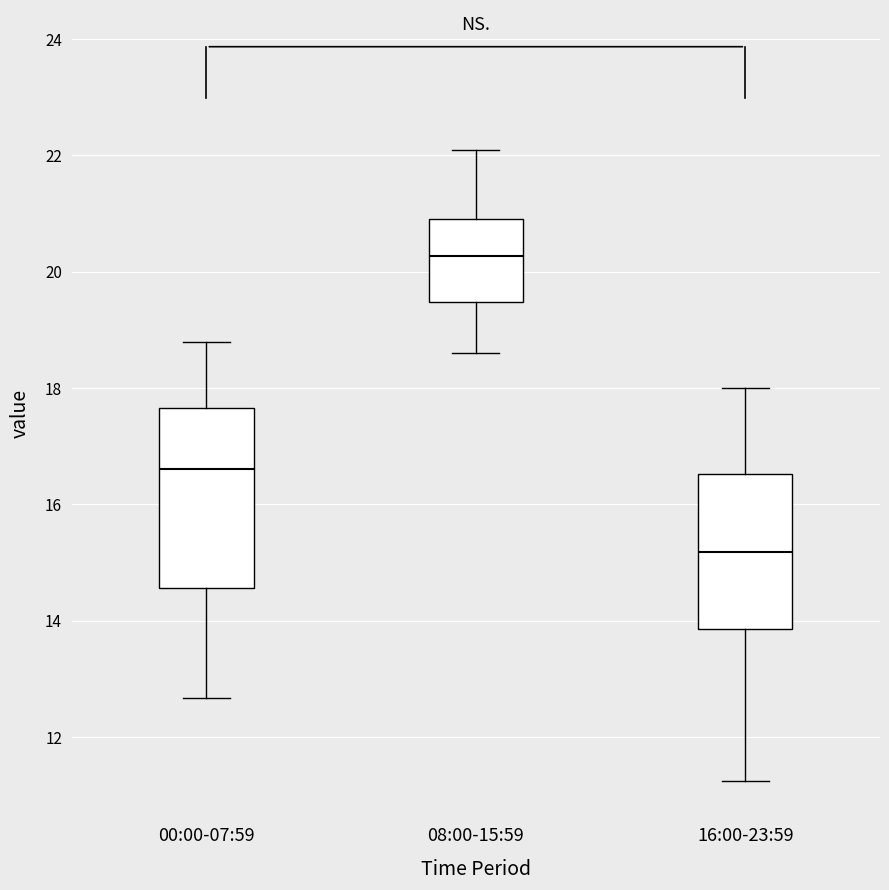

Comparing the boxes themselves (not the whiskers), which one is the tallest?

00:00-07:59